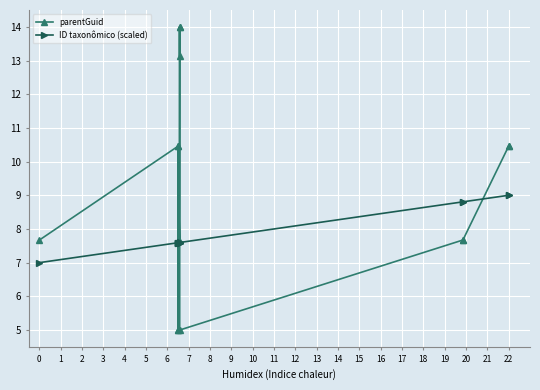

What are all the series names shown in the legend?

parentGuid, ID taxonômico (scaled)